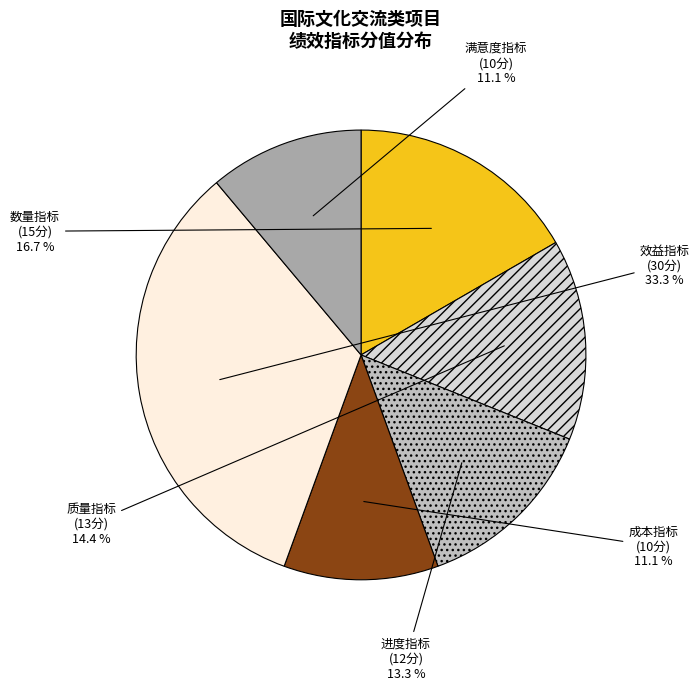

Count the number of slices in the pie.

6